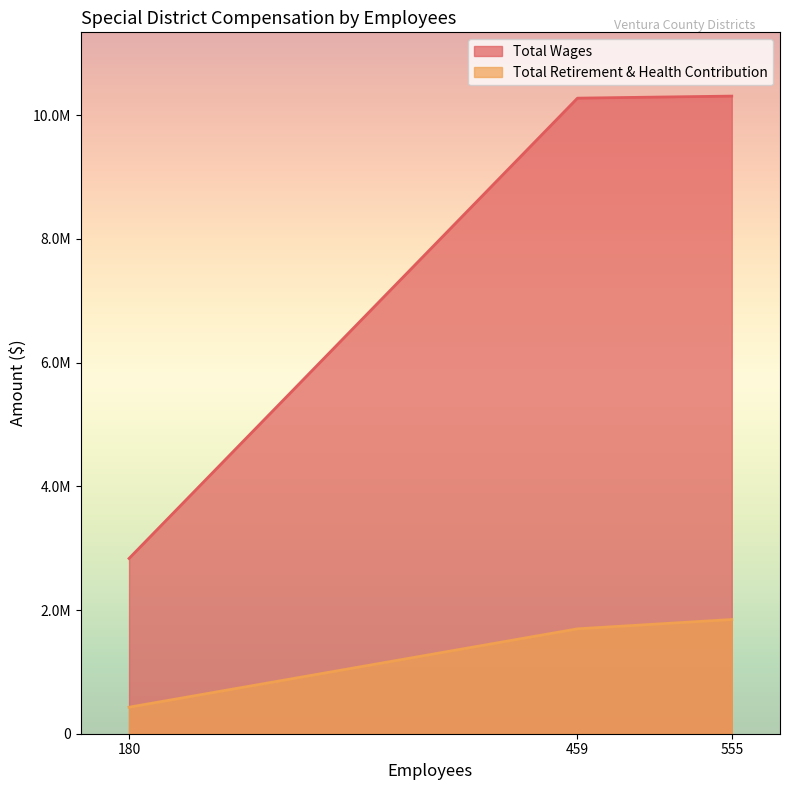

What are all the series names shown in the legend?

Total Wages, Total Retirement & Health Contribution